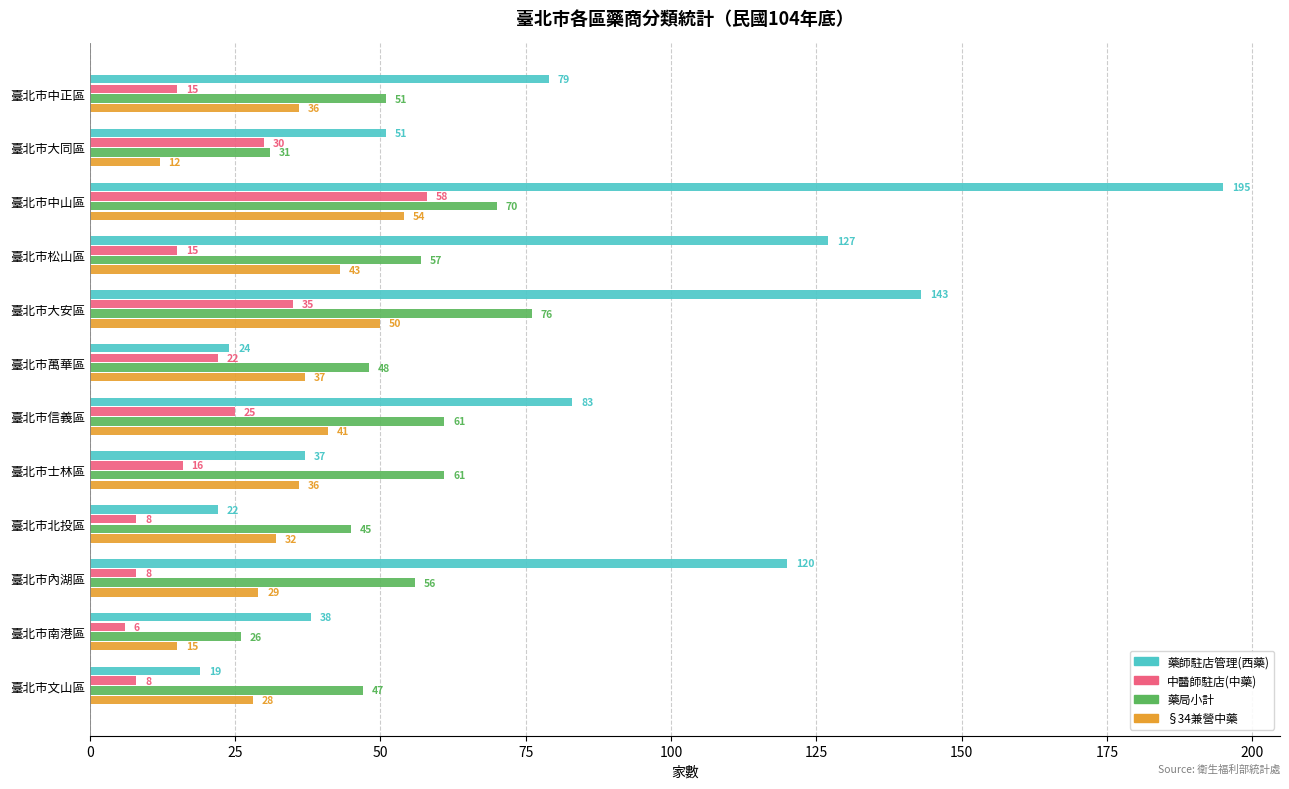

List the series in order of their overall mean, highest first.

藥師駐店管理(西藥), 藥局小計, §34兼營中藥, 中醫師駐店(中藥)